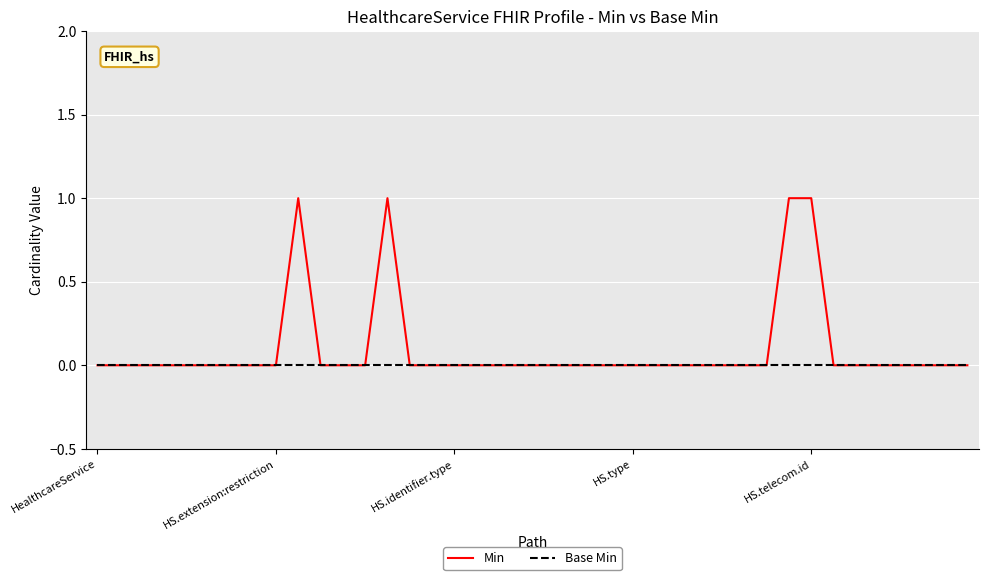

Rank the series by their maximum value, from highest to lowest.

Min, Base Min